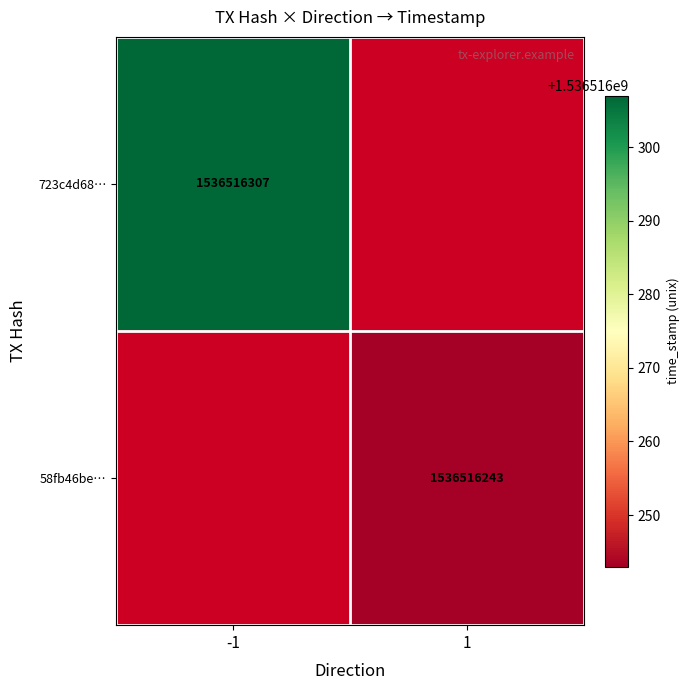

Reading right to left, extract all data points from this chart.

723c4d6883c429d298f85798cbac14141352938: time_stamp=1536516307	direction=-1
58fb46be924671513a407f28a804846f9c237d4: time_stamp=1536516243	direction=1